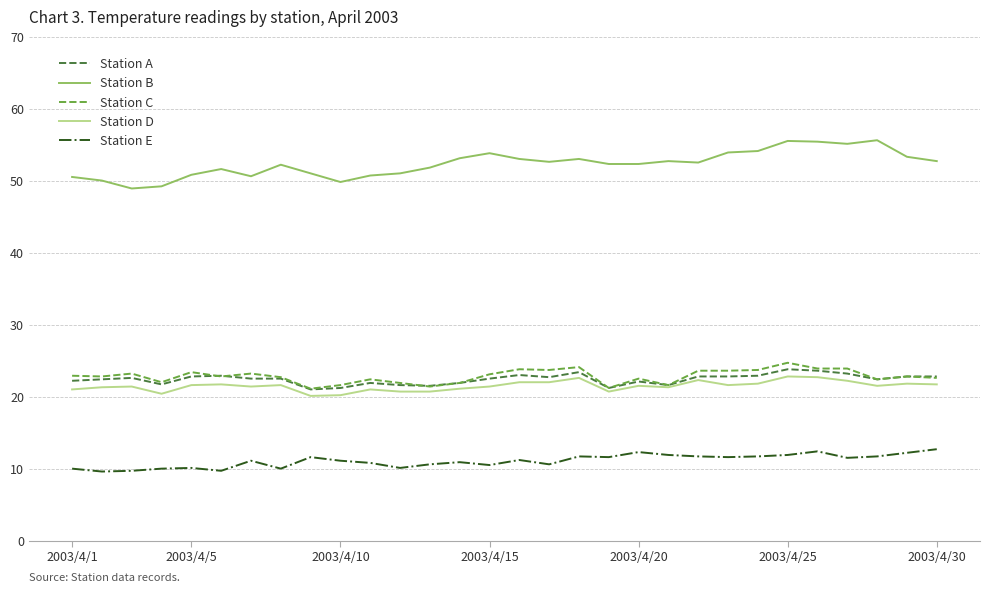

True or false: Station A has more than 2 interior local peaks.

True